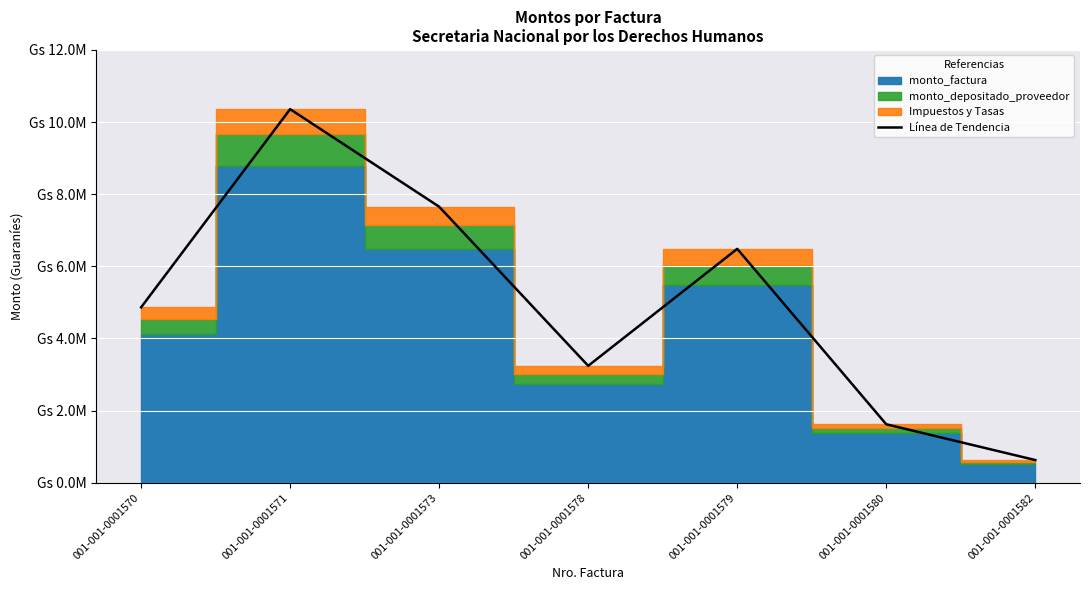

What value does the data have at 001-001-0001570?

4863960